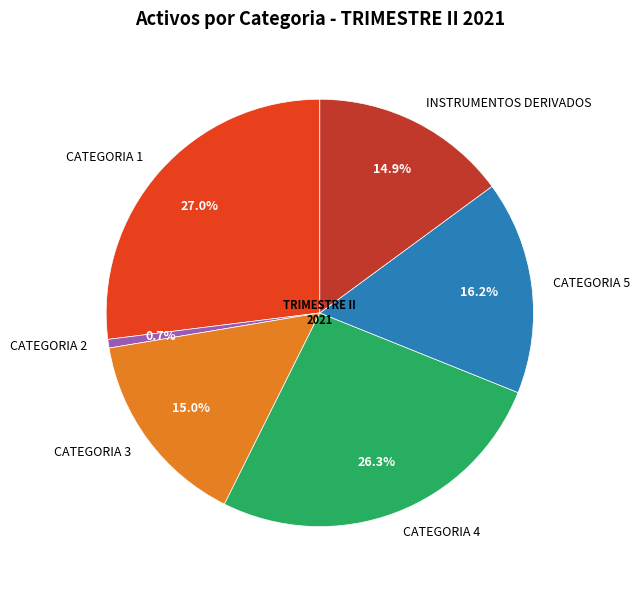

How much of the chart is everything except CATEGORIA 3?

85.0%